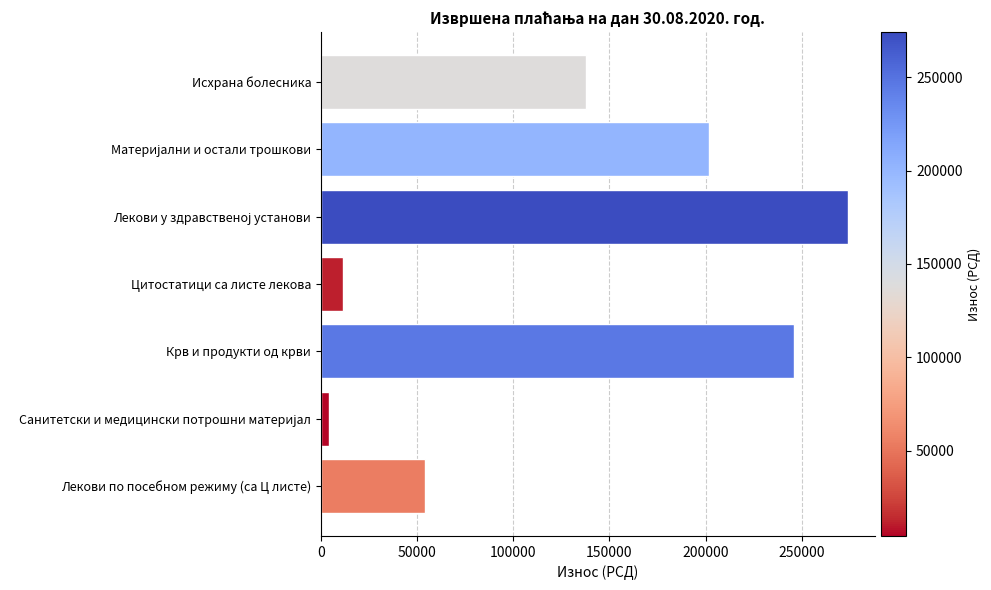

What is the difference between the maximum and minimum values?

269882.1